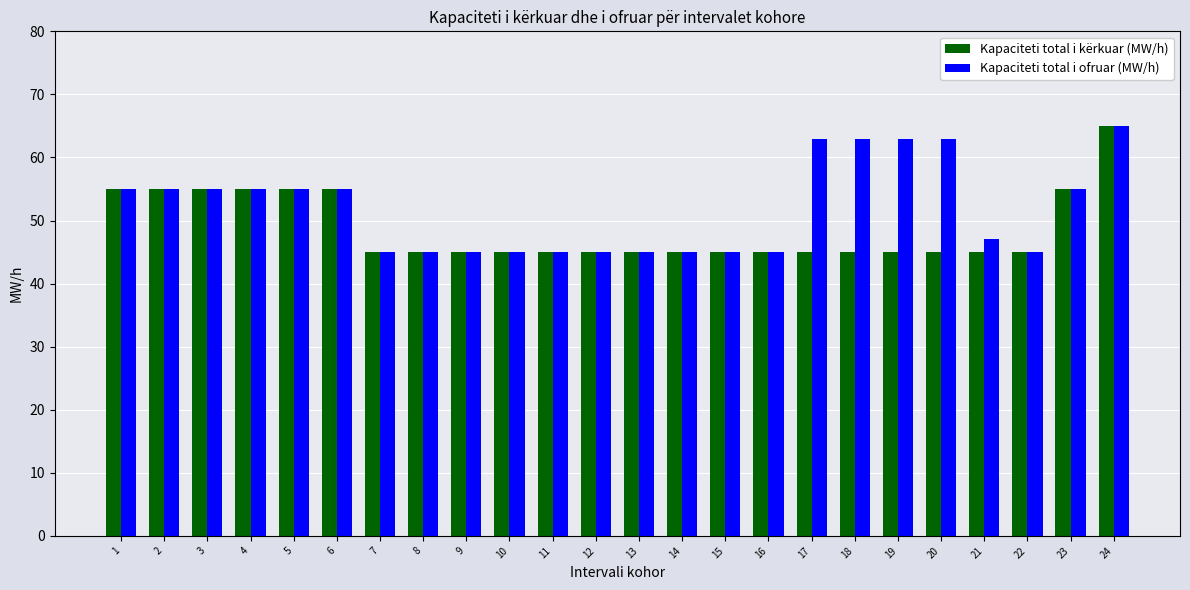

What is the sum of the Kapaciteti total i ofruar (MW/h) values at 10 and 2?

100